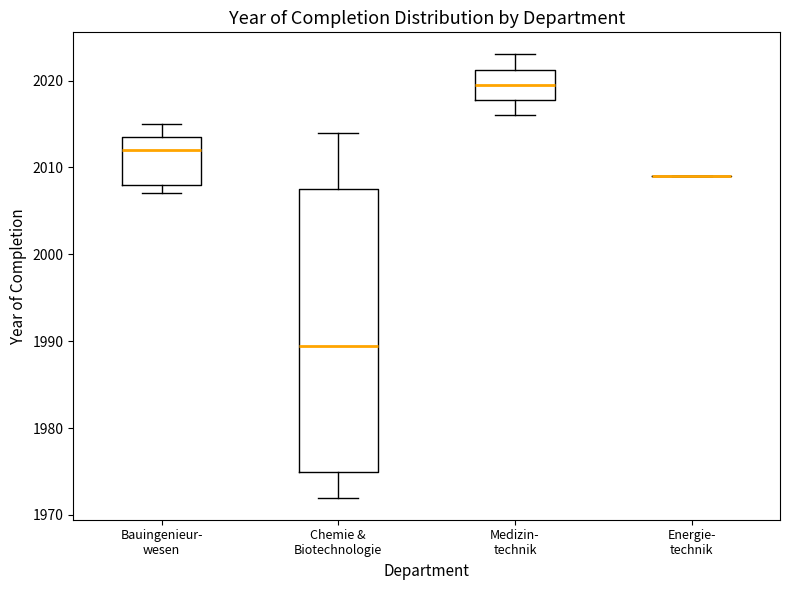

Reading left to right, read every box against the y-axis: the position of its median line, the range the box covers, and the ends of its whiskers. The values are not printed on the chart, so give them approximately, as read against the axis.

Bauingenieur- wesen: median 2012, box 2008 to 2014, whiskers 2007 to 2015
Chemie & Biotechnologie: median 1990, box 1975 to 2008, whiskers 1972 to 2014
Medizin- technik: median 2020, box 2018 to 2021, whiskers 2016 to 2023
Energie- technik: box collapsed to a line at 2009, whiskers 2009 to 2009